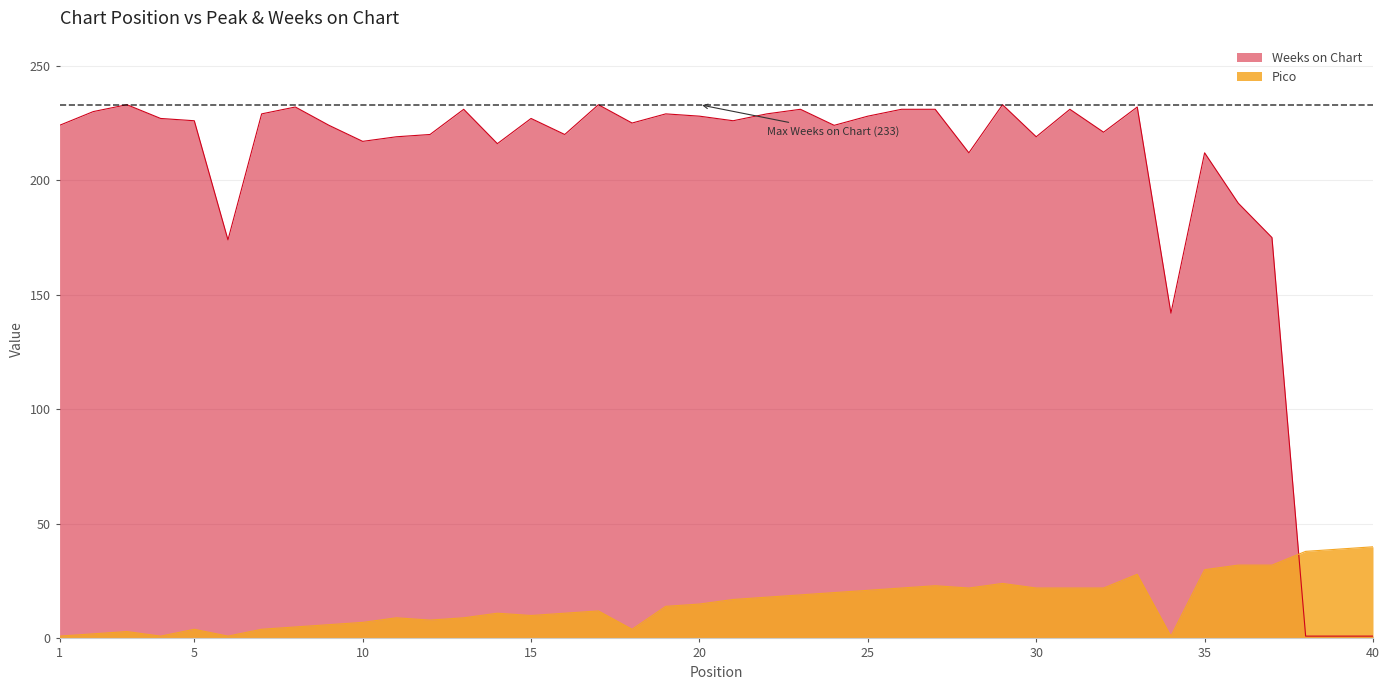

At which label does Weeks on Chart reach its peak?

3